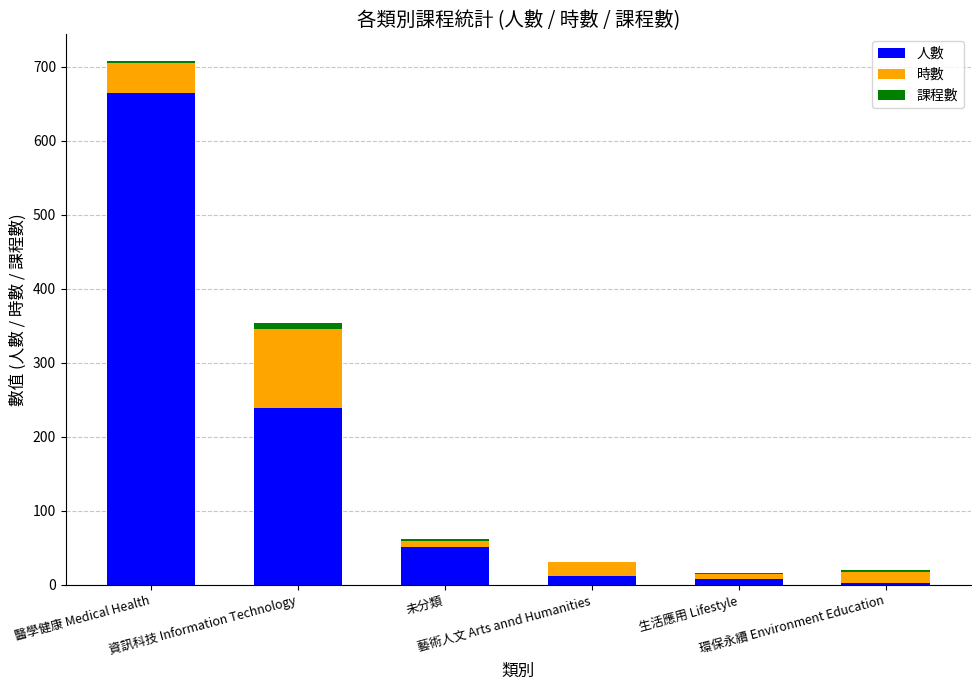

What is the highest value of the 人數 series?

665.0